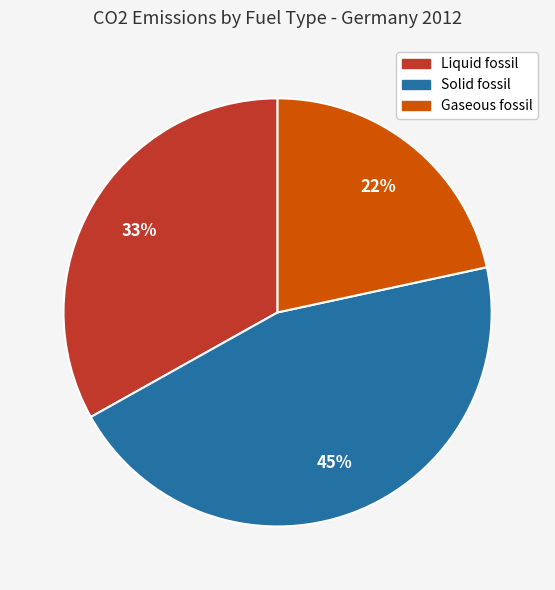

Is there any slice that represents more than half of the pie?

No